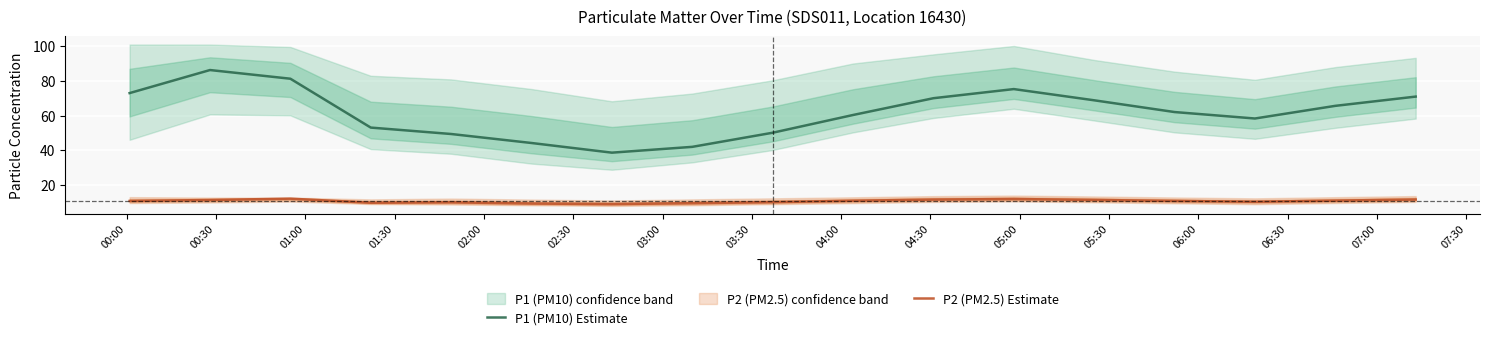

True or false: P2 (PM2.5) Estimate and P1 (PM10) Estimate intersect in this chart.

False